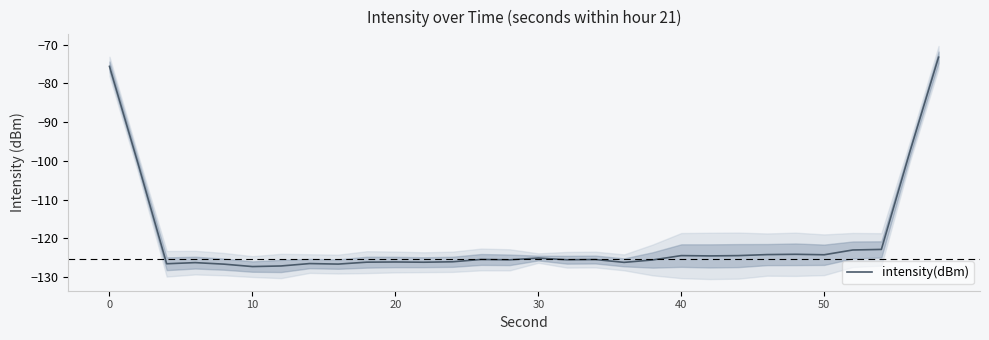

True or false: intensity(dBm) has a value of -126.1 at 20.

True